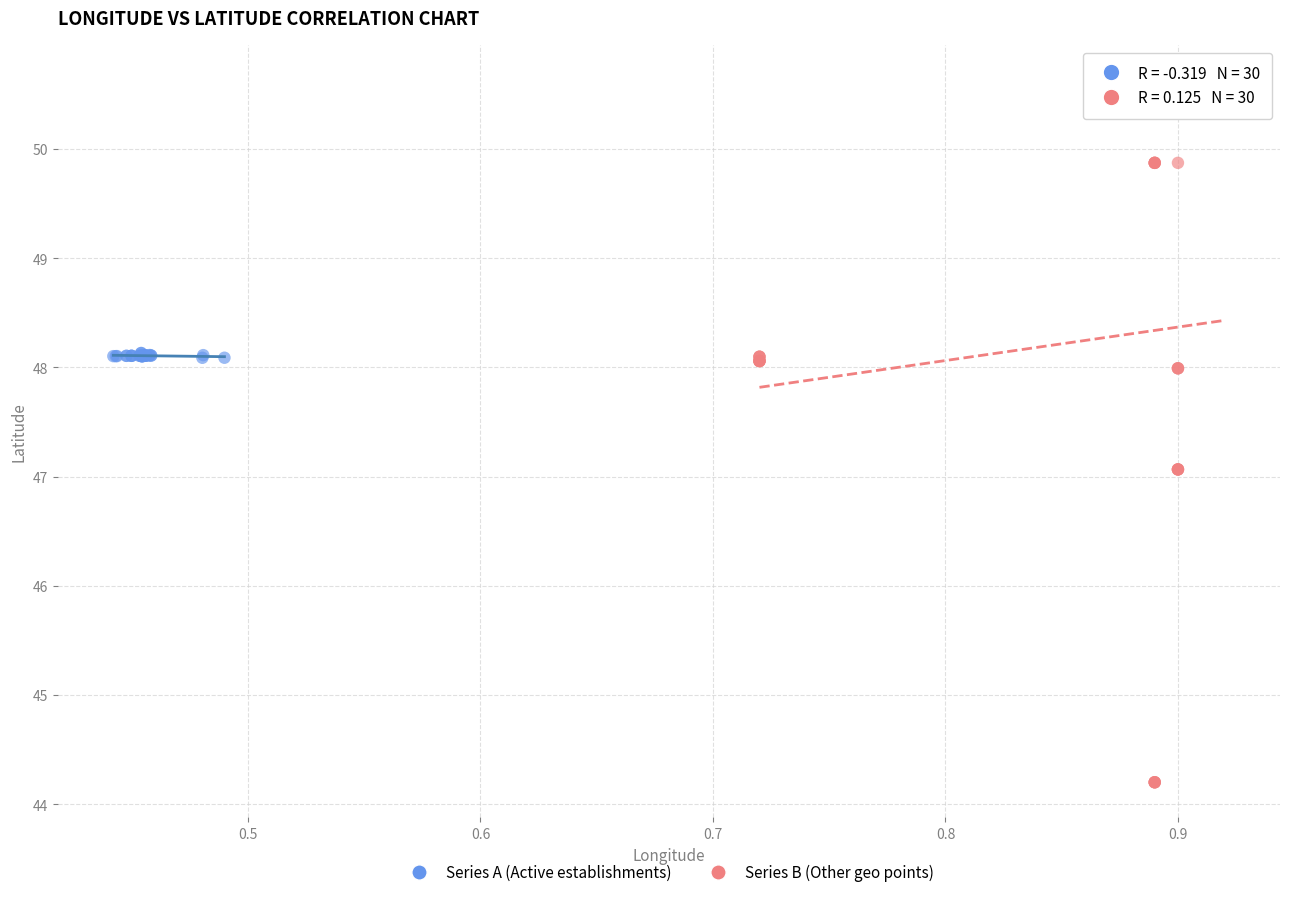

What are all the series names shown in the legend?

Series A (Active establishments), Series B (Other geo points)